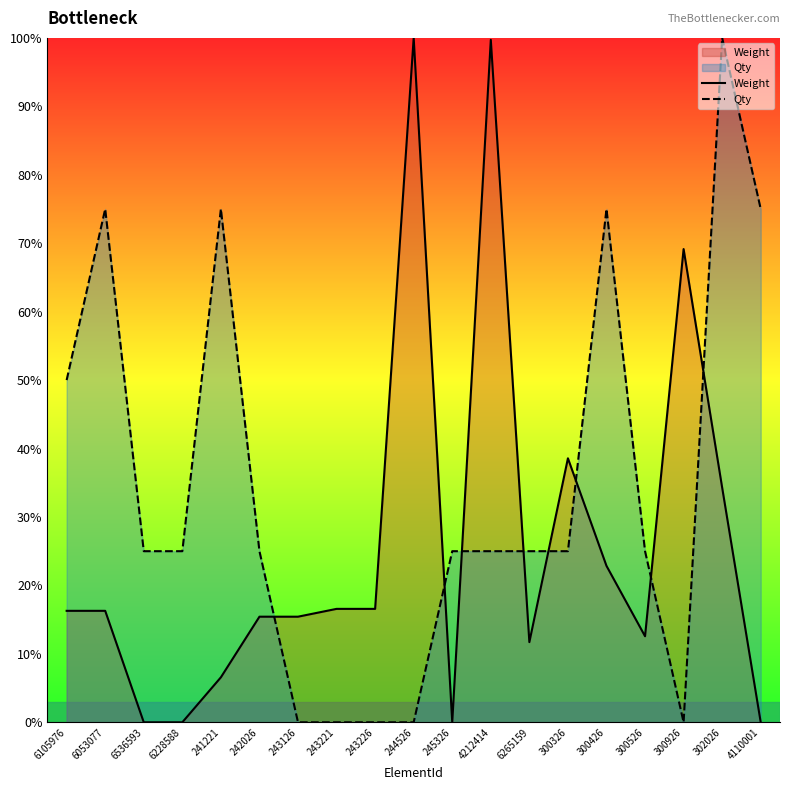

How many values in the Qty series exceed 24?

14